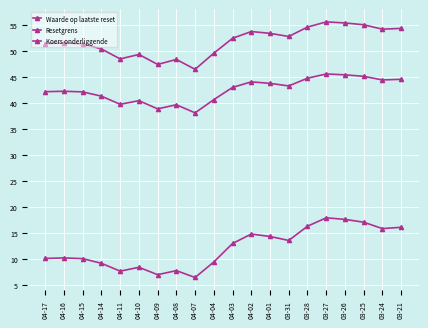

Which series has the widest spread of values?

Waarde op laatste reset